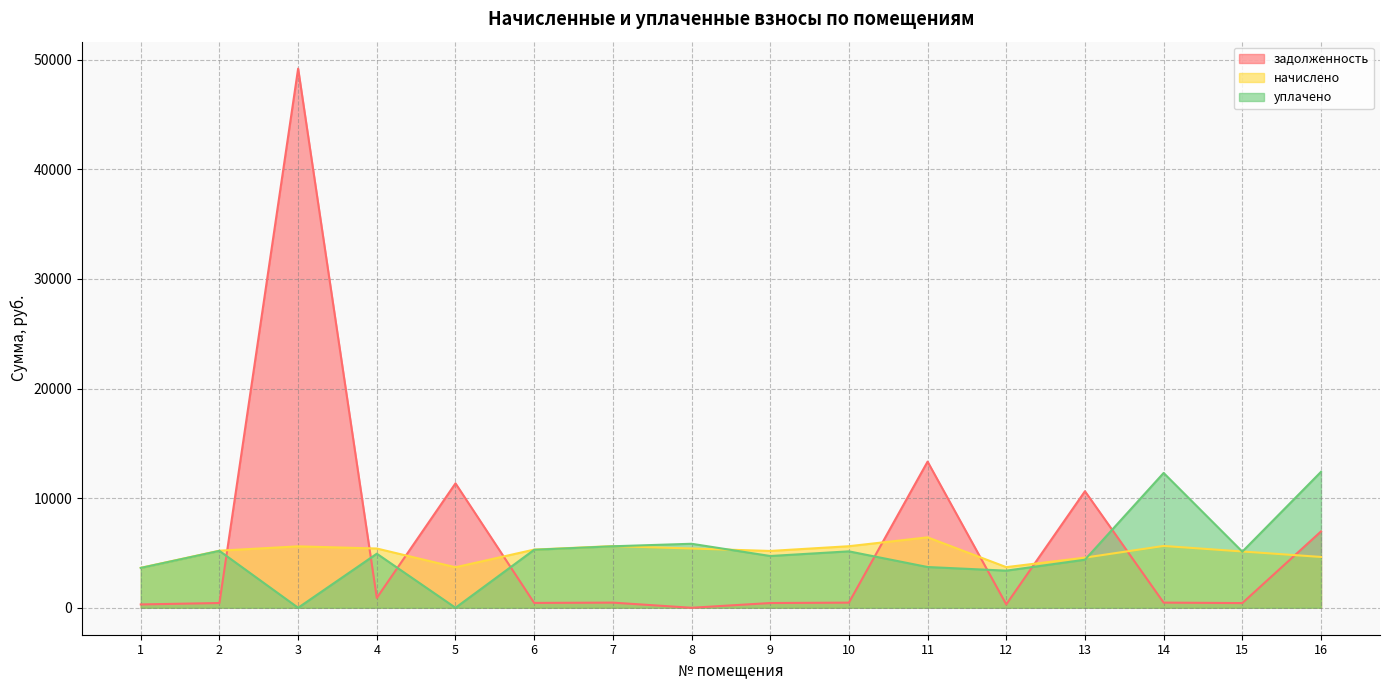

How many interior local peaks does the задолженность series have?

5